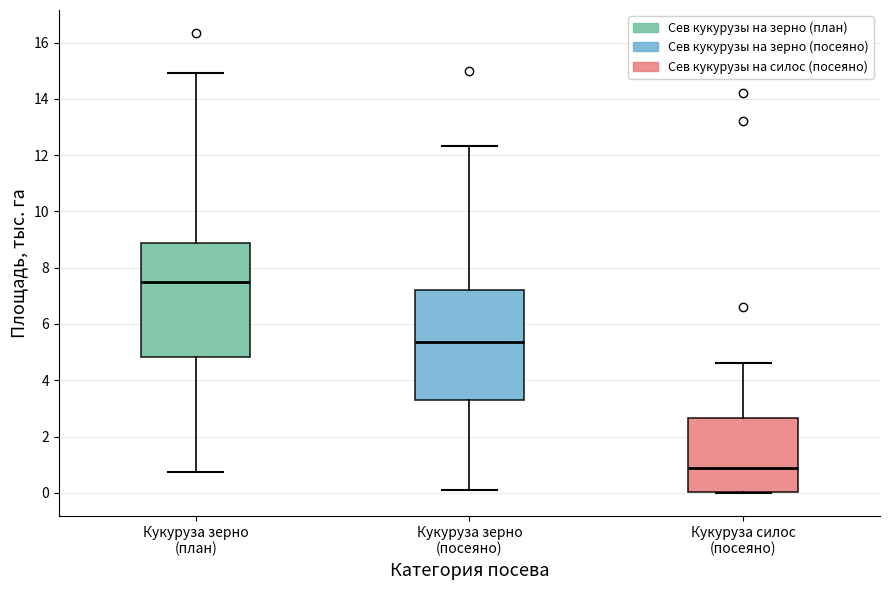

Reading left to right, transcribe this box plot: for each box, give where its median line is, the range the box spans, and where its two whiskers end, as read against the y-axis. The values are not printed on the chart, so give them approximately, as read against the axis.

Кукуруза зерно (план): median 7.4, box 4.8 to 8.8, whiskers 0.8 to 15.0
Кукуруза зерно (посеяно): median 5.4, box 3.4 to 7.2, whiskers 0.2 to 12.4
Кукуруза силос (посеяно): median 0.8, box 0.0 to 2.6, whiskers 0.0 to 4.6